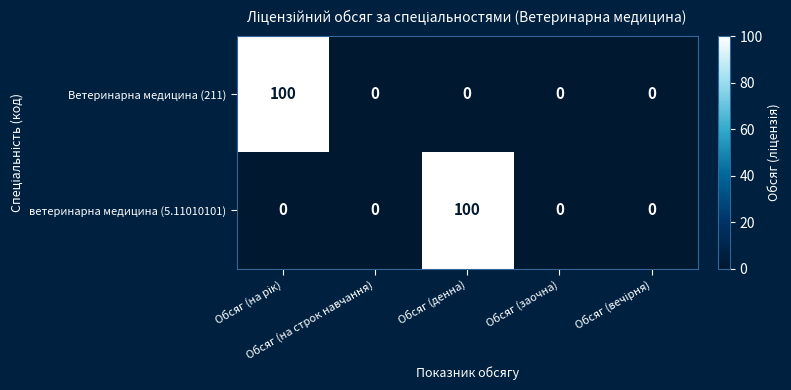

At Обсяг (денна), list the series in order from smallest to largest.

Ветеринарна медицина (211), ветеринарна медицина (5.11010101)